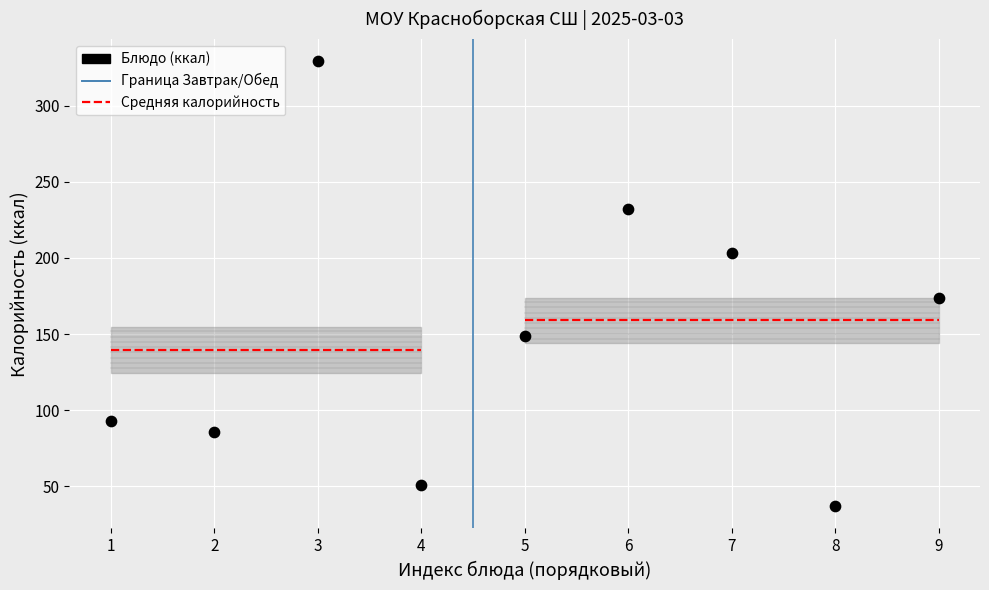

What is the average Y value?

150.4